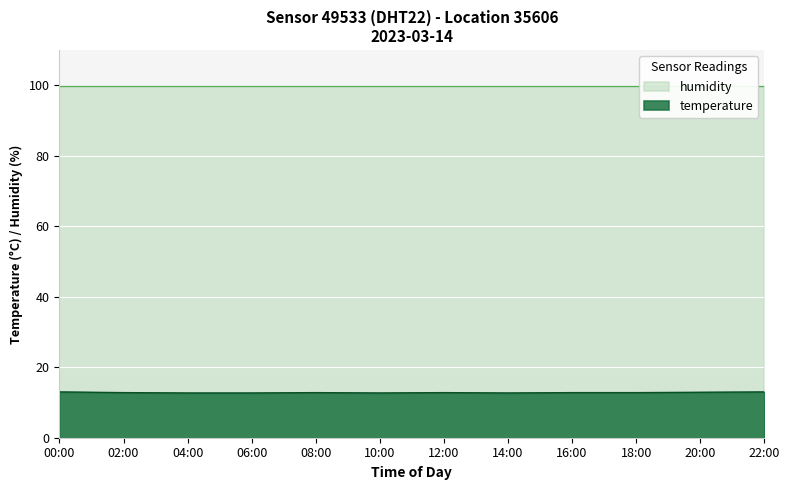

What are all the series names shown in the legend?

temperature, humidity